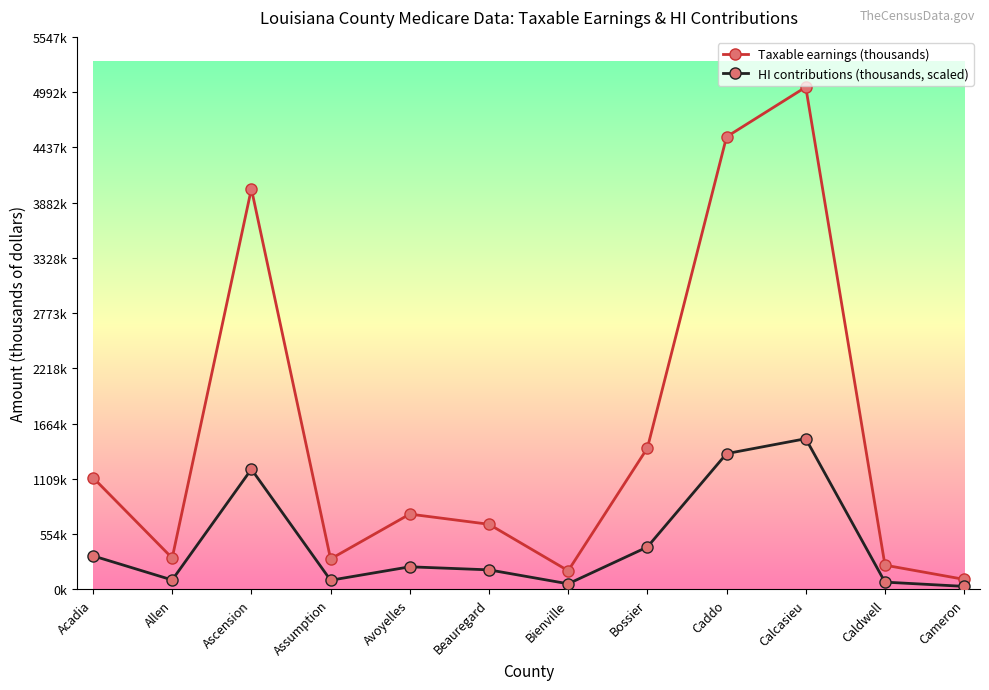

True or false: HI contributions (thousands, scaled) and Taxable earnings (thousands) intersect in this chart.

False